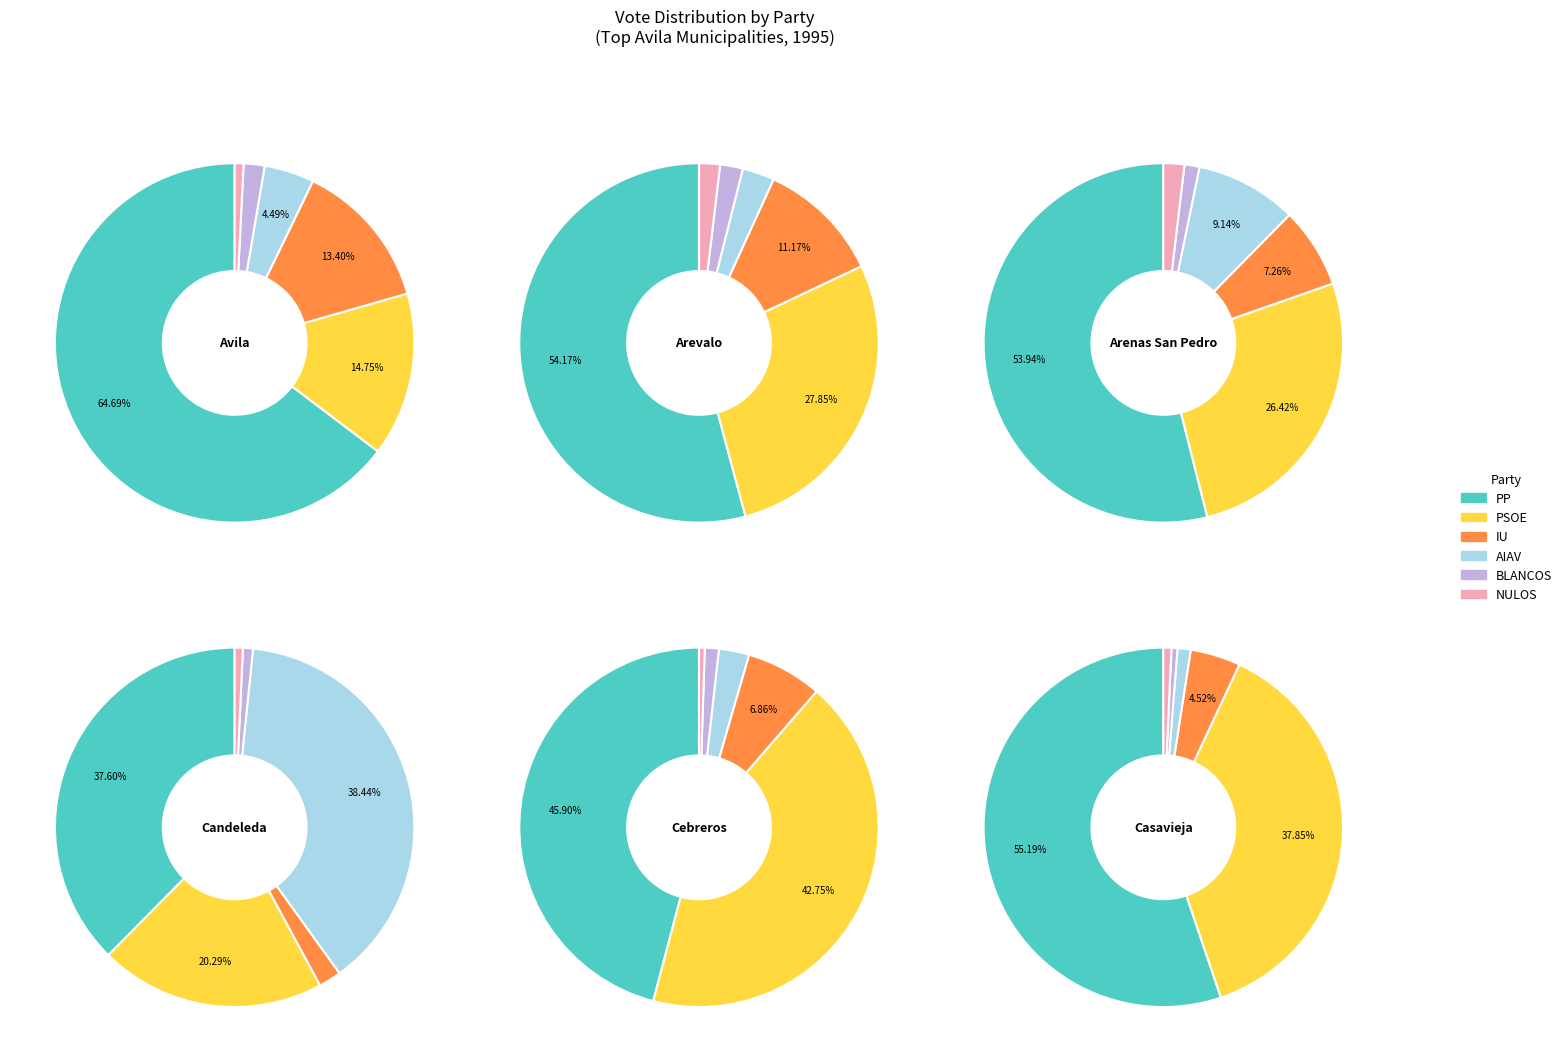

Does Avila represent more than half of the total?

Yes